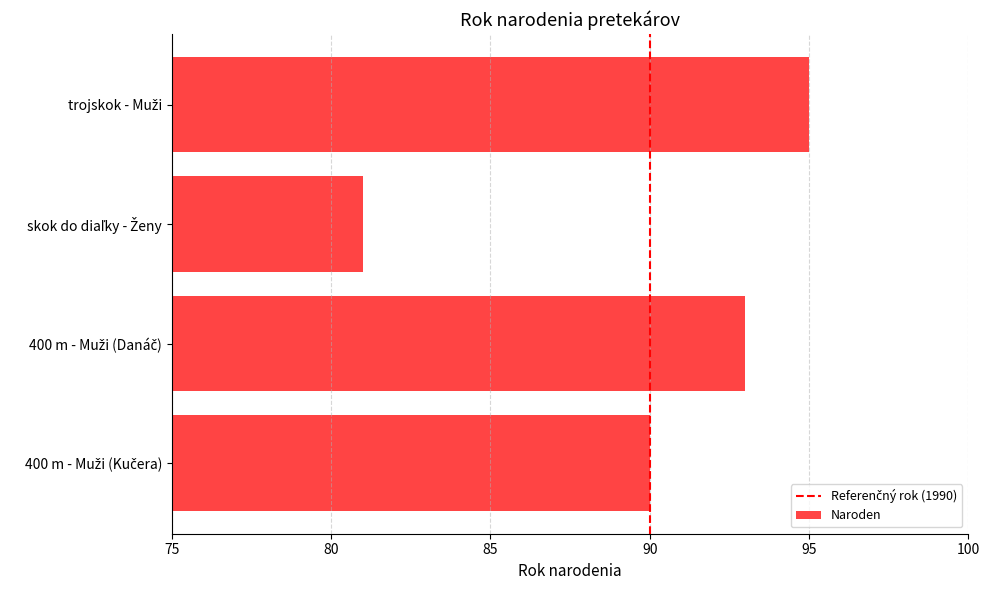

What is the greatest value displayed?

95